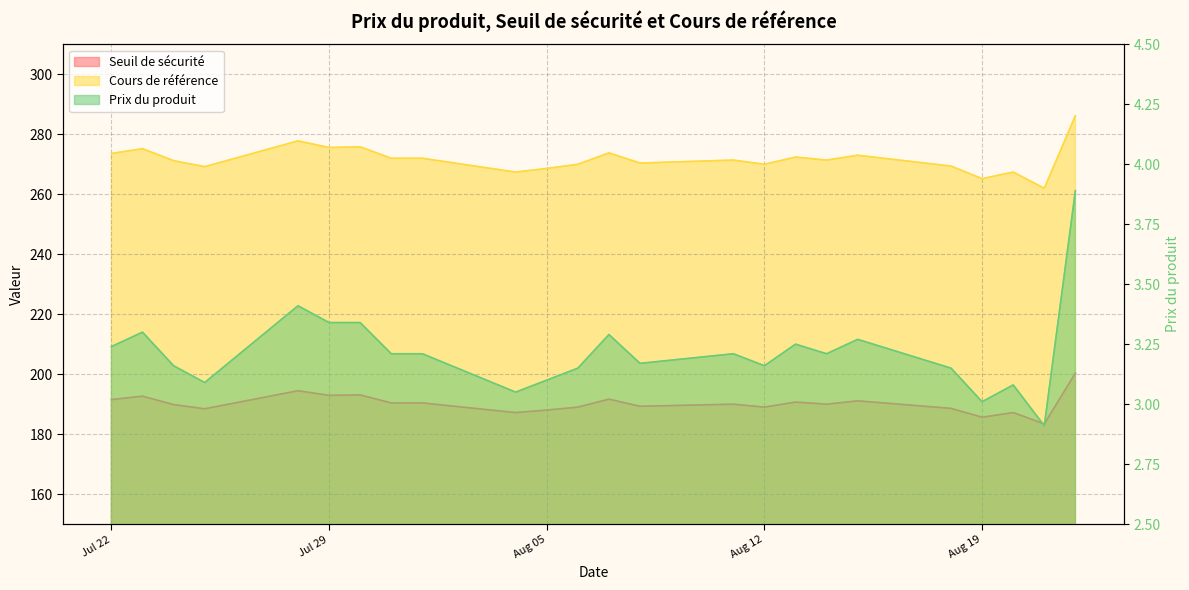

At 2025-07-24, list the series in order from smallest to largest.

Prix du produit, Seuil de sécurité, Cours de référence